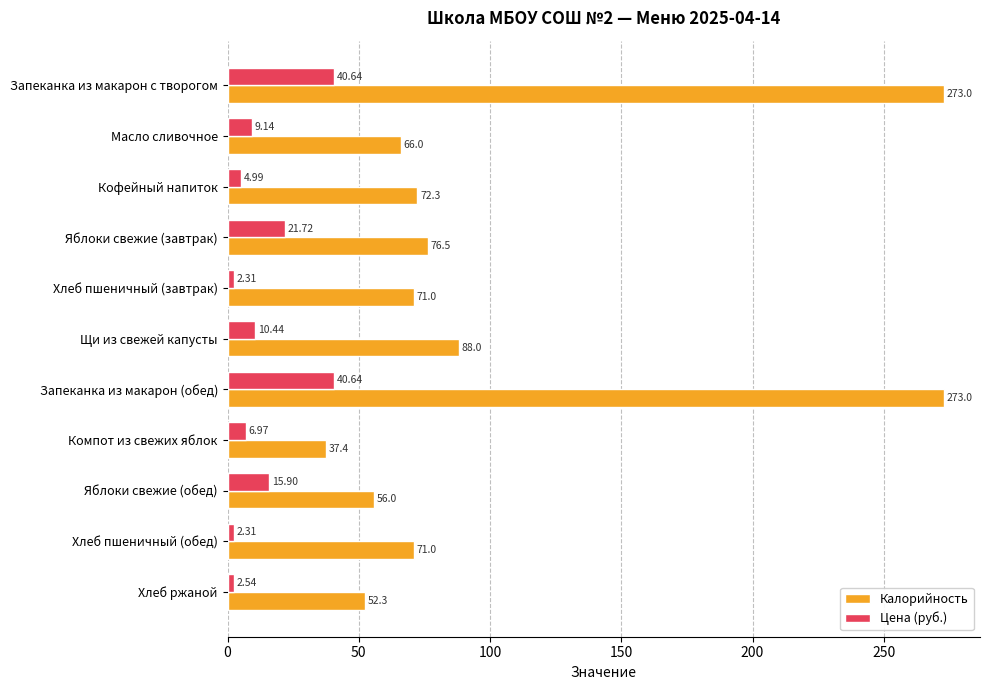

List the series in order of their overall mean, lowest first.

Цена (руб.), Калорийность